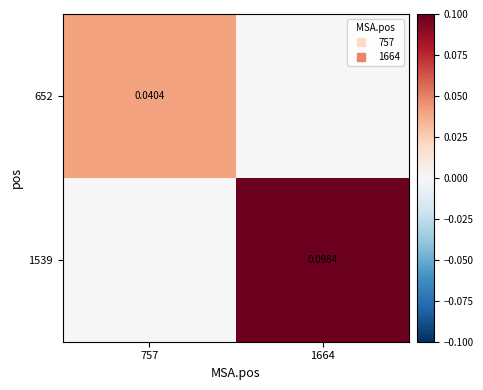

Which series changed the most between 757 and 1664?

1539